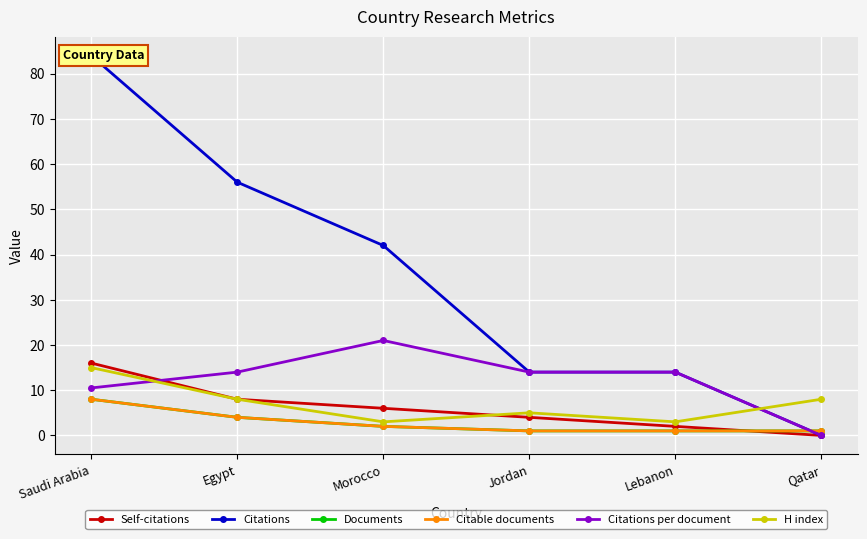

At which category is the sum across all series the highest?

Saudi Arabia